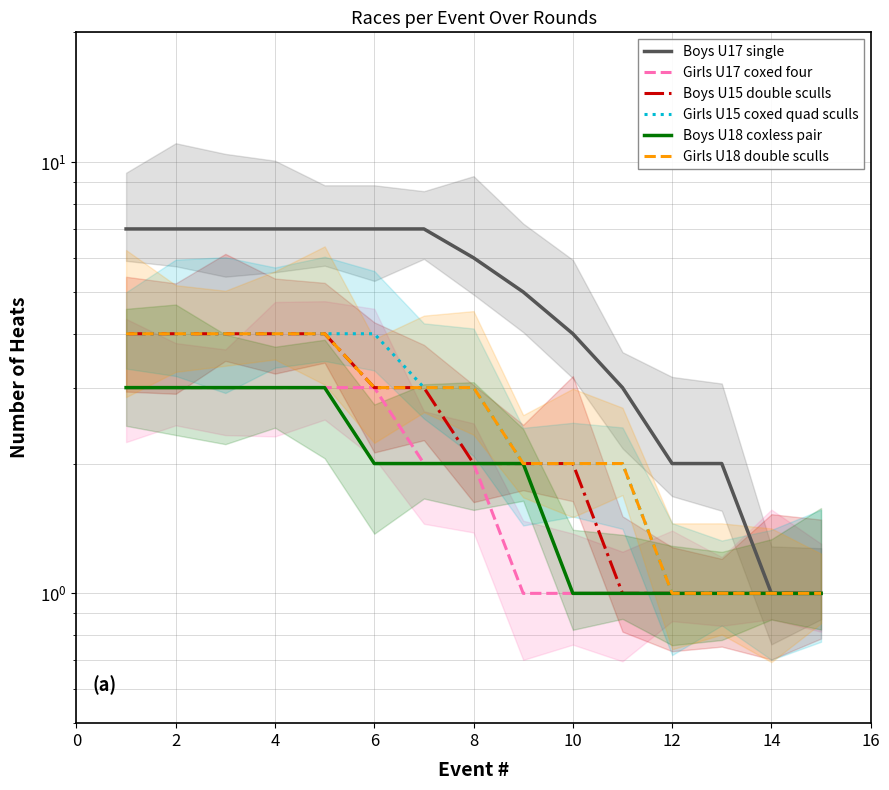

What are all the series names shown in the legend?

Boys U17 single, Girls U17 coxed four, Boys U15 double sculls, Girls U15 coxed quad sculls, Boys U18 coxless pair, Girls U18 double sculls